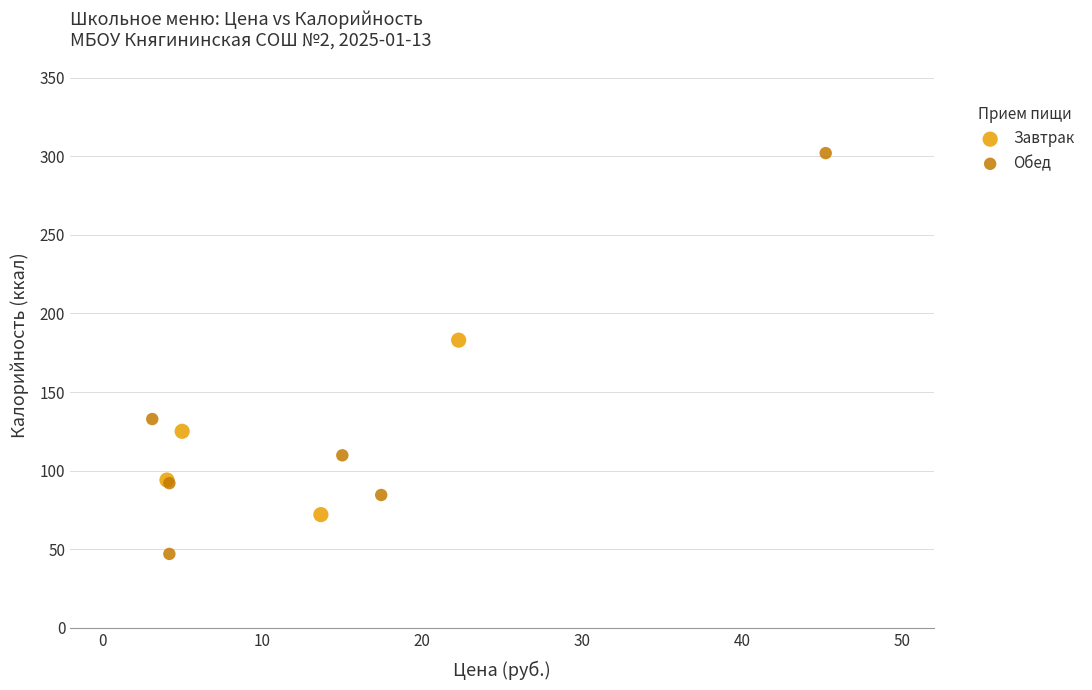

Which series contains the lowest Y value?

Обед